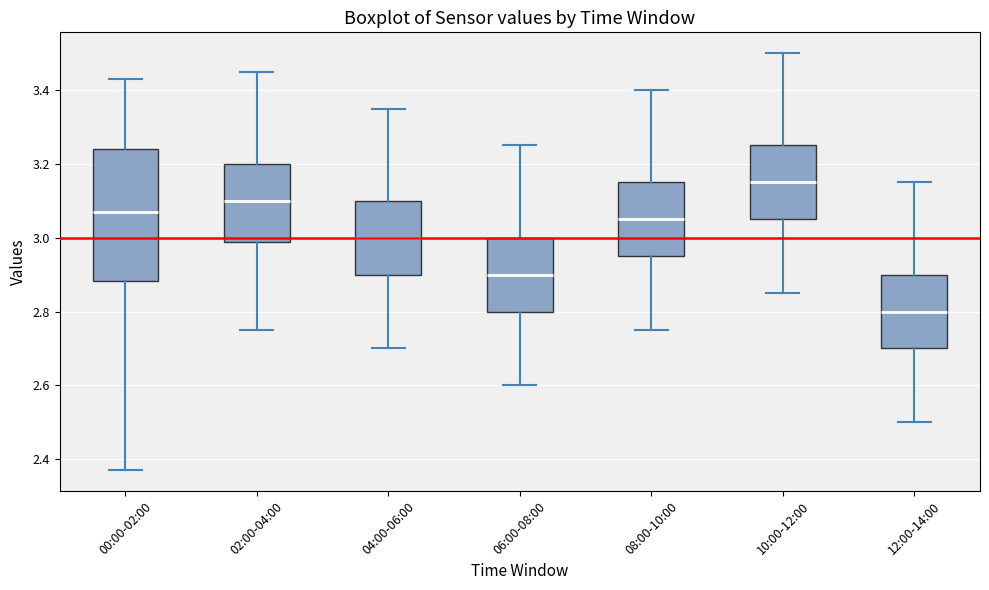

Where is the lower edge of the box for 04:00-06:00 on the y-axis? The values are not printed on the chart, so give them approximately, as read against the axis.

2.90